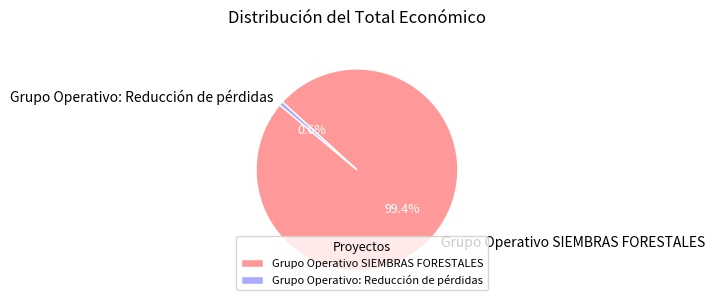

To the nearest percent, what portion does Grupo Operativo: Reducción de pérdidas represent?

1%